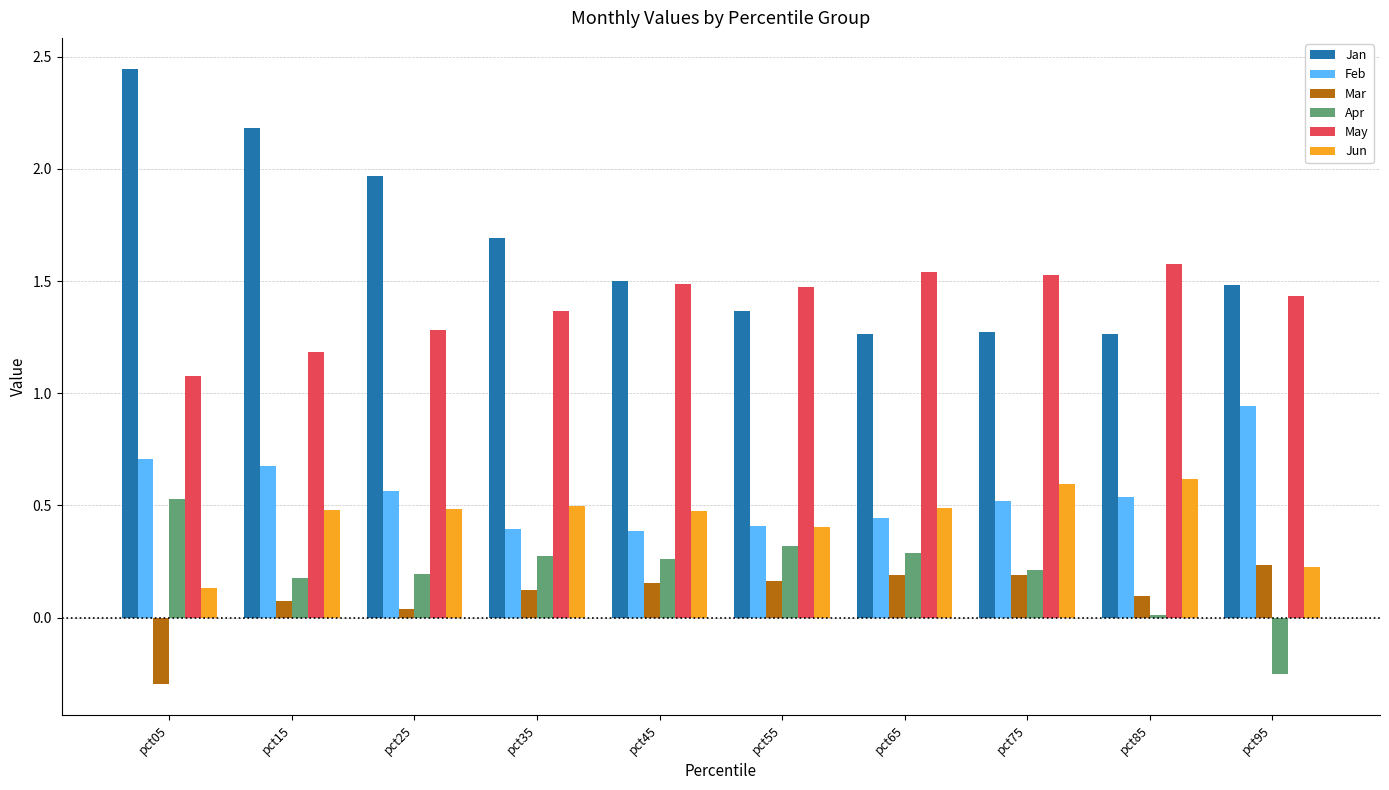

Is it true that Feb equals 0.6 at pct45?

False